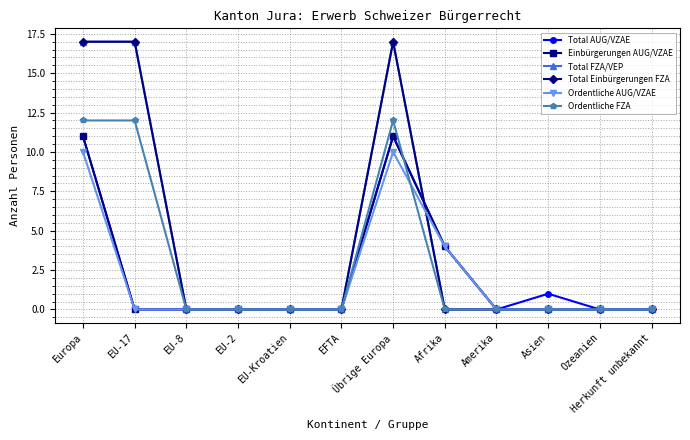

What is the difference between the maximum and minimum values in the Total AUG/VZAE series?

11